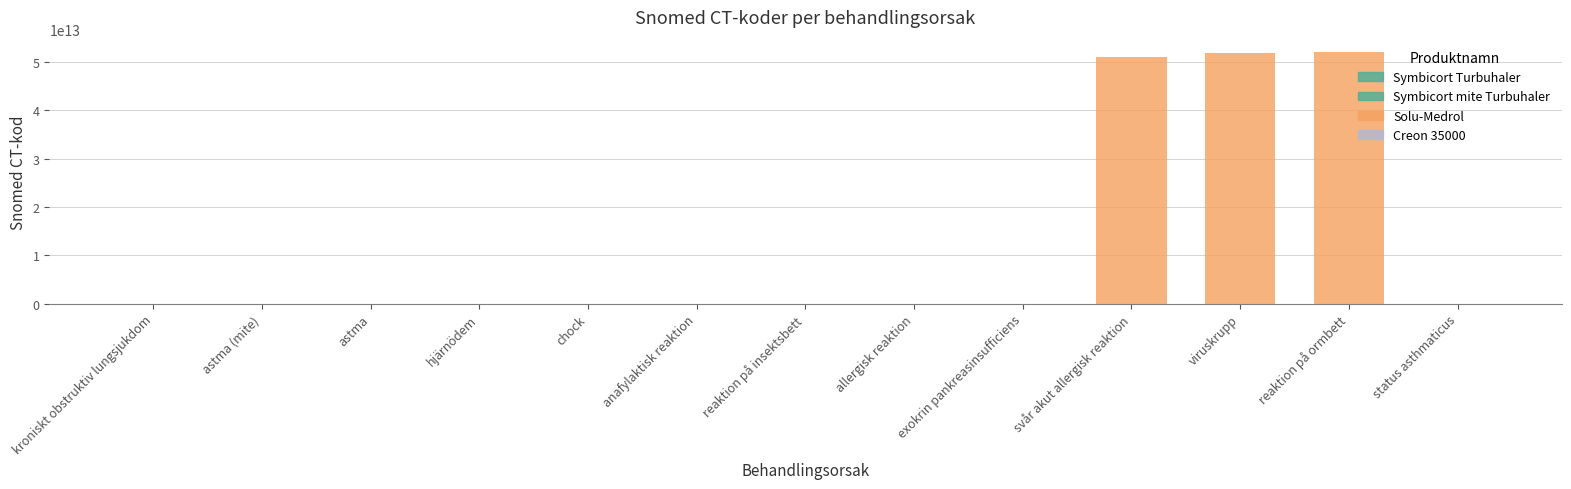

What is the smallest value displayed?

2032001